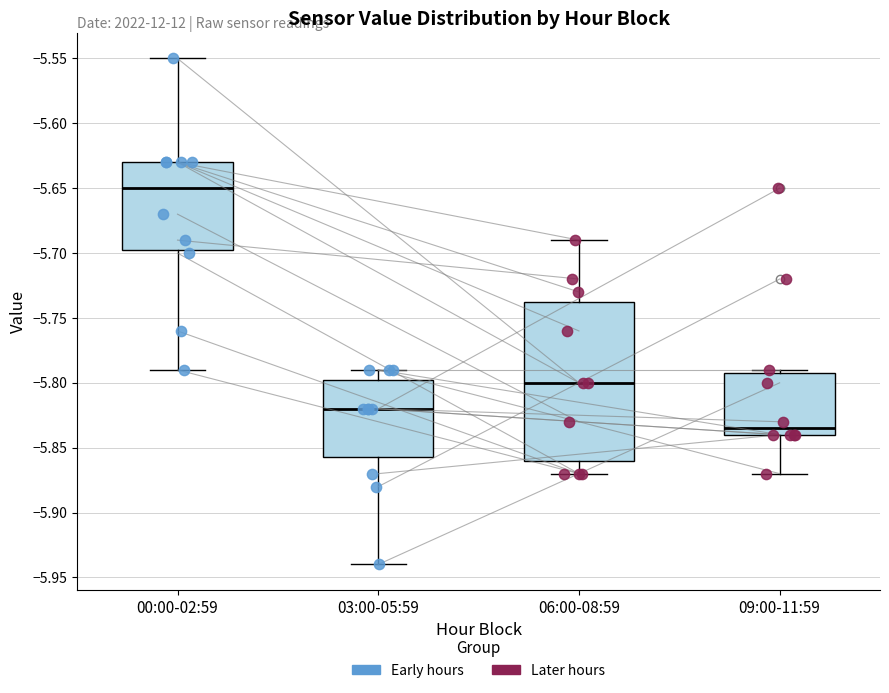

Reading left to right, transcribe this box plot: for each box, give where its median line is, the range the box spans, and where its two whiskers end, as read against the y-axis. The values are not printed on the chart, so give them approximately, as read against the axis.

00:00-02:59: median -5.650, box -5.695 to -5.630, whiskers -5.790 to -5.550
03:00-05:59: median -5.820, box -5.855 to -5.795, whiskers -5.940 to -5.790
06:00-08:59: median -5.800, box -5.860 to -5.735, whiskers -5.870 to -5.690
09:00-11:59: median -5.835, box -5.840 to -5.790, whiskers -5.870 to -5.790 (just above the box's upper edge)